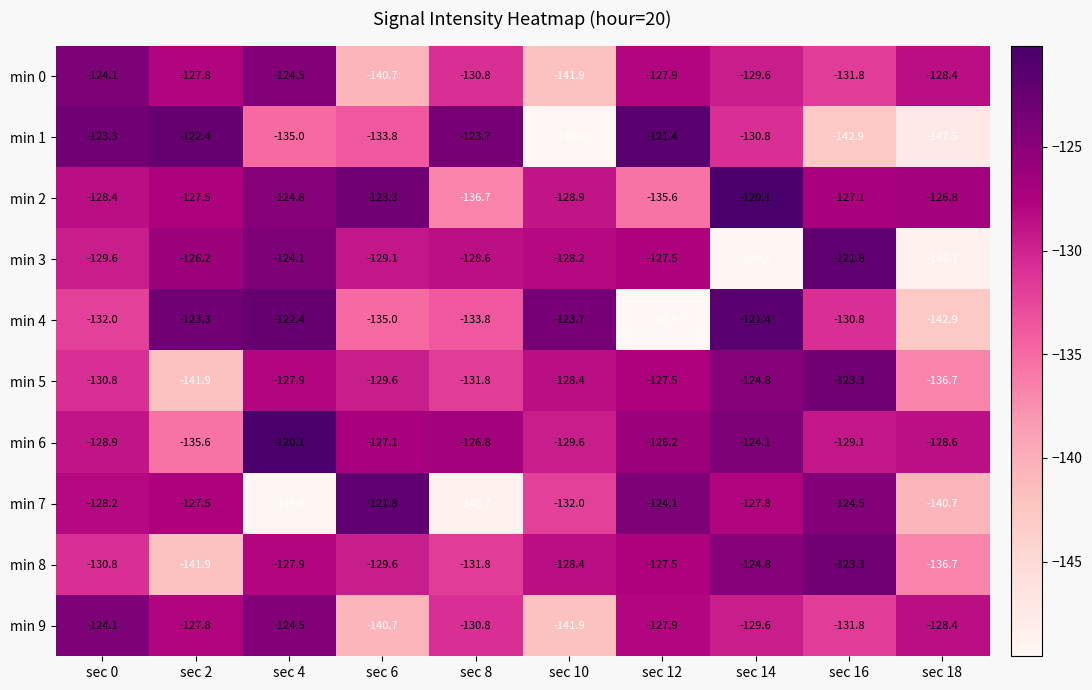

How many distinct data groups are displayed?

10